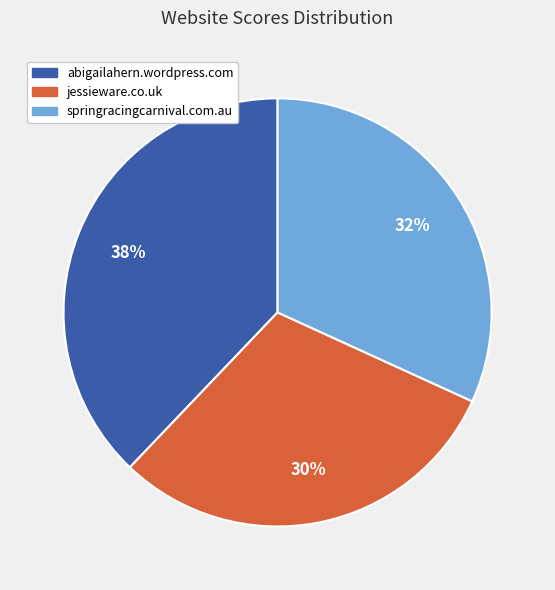

Combined, do abigailahern.wordpress.com and jessieware.co.uk account for over 50%?

Yes